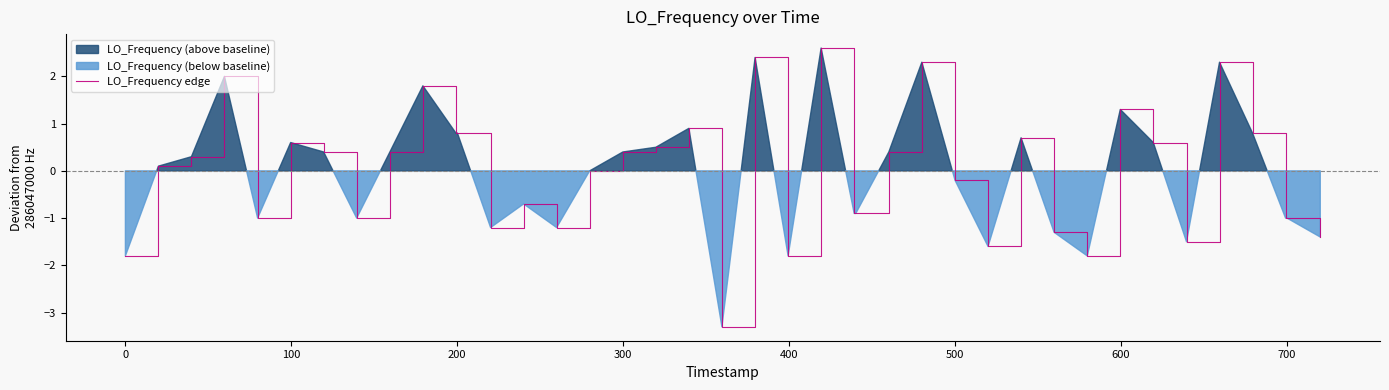

What is the sum of all values?

-1.2